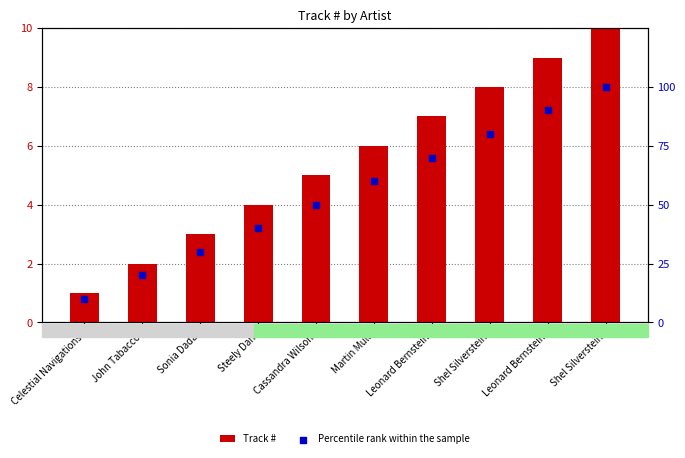

What are all the series names shown in the legend?

Track #, Percentile rank within the sample